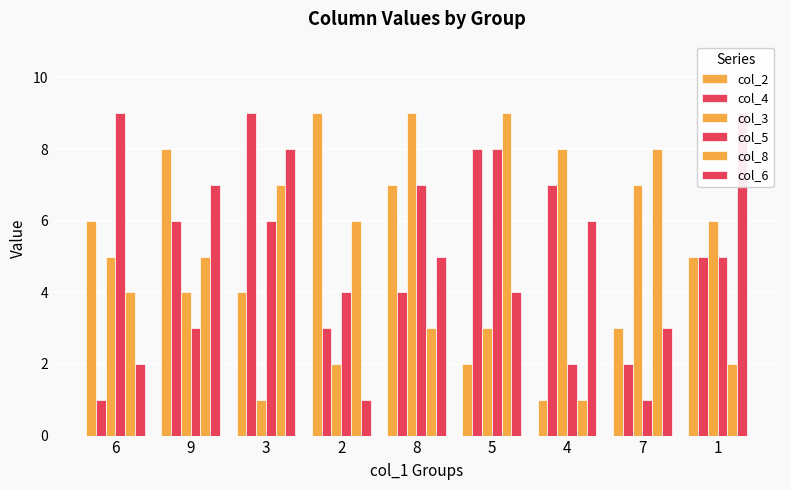

What is the approximate value of col_6 at 5?

4